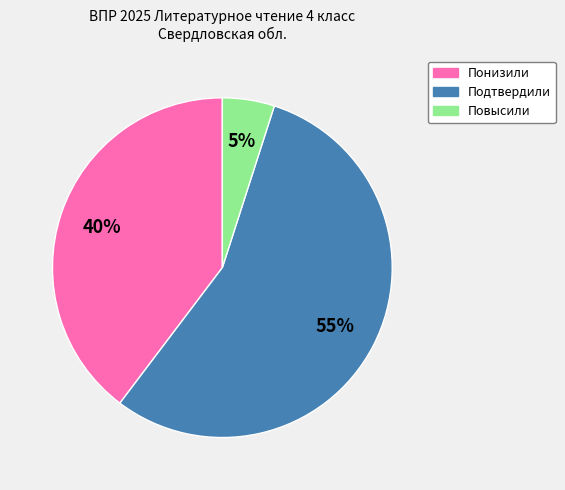

How many segments does this pie chart have?

3